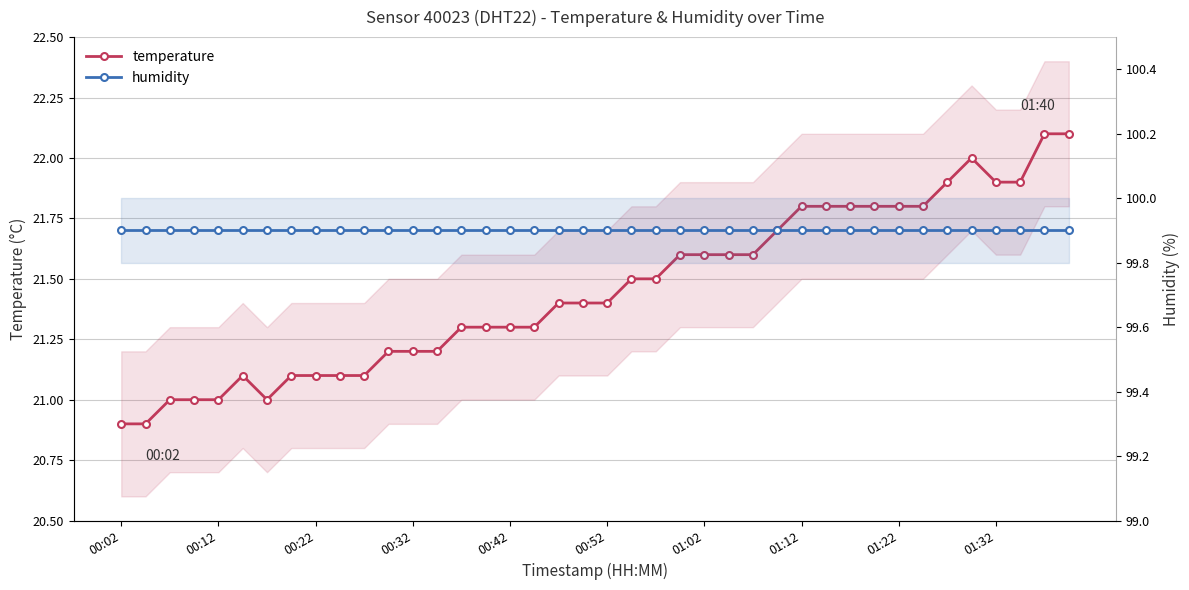

Which series has the largest total across all categories?

humidity